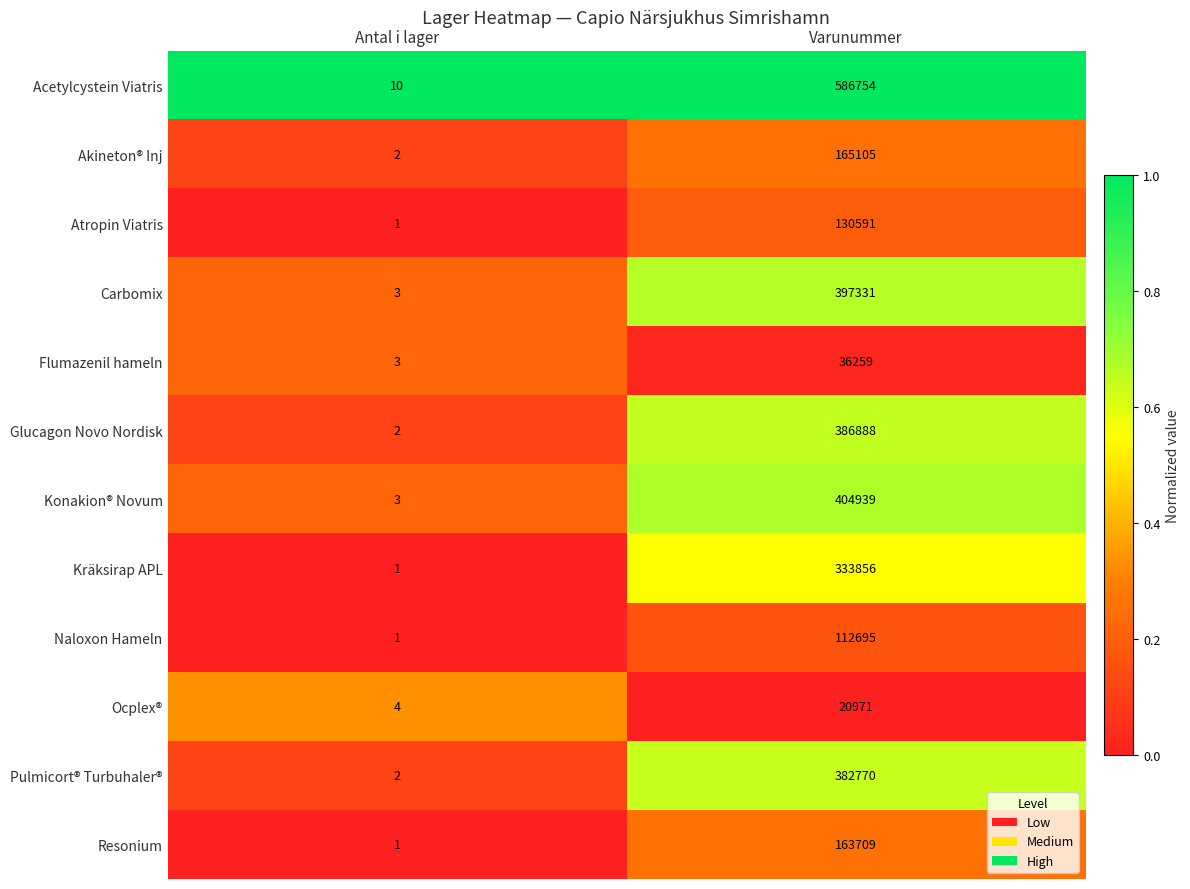

What is the difference between the maximum and minimum values in the Akineton® Inj series?

165103